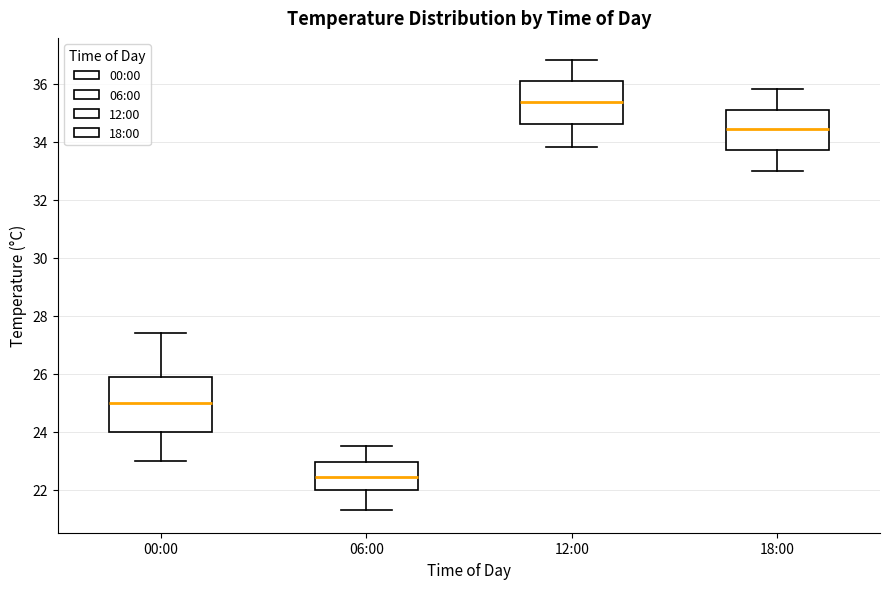

Comparing the boxes themselves (not the whiskers), which one is the tallest?

00:00